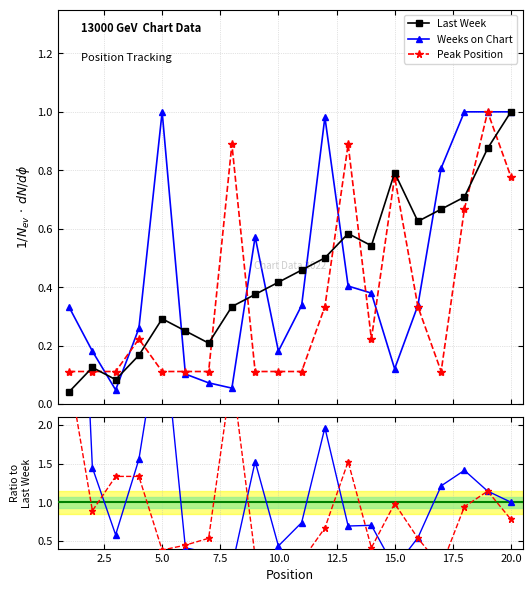

List the series in order of their peak value, highest first.

Weeks on Chart, Peak Position, Last Week